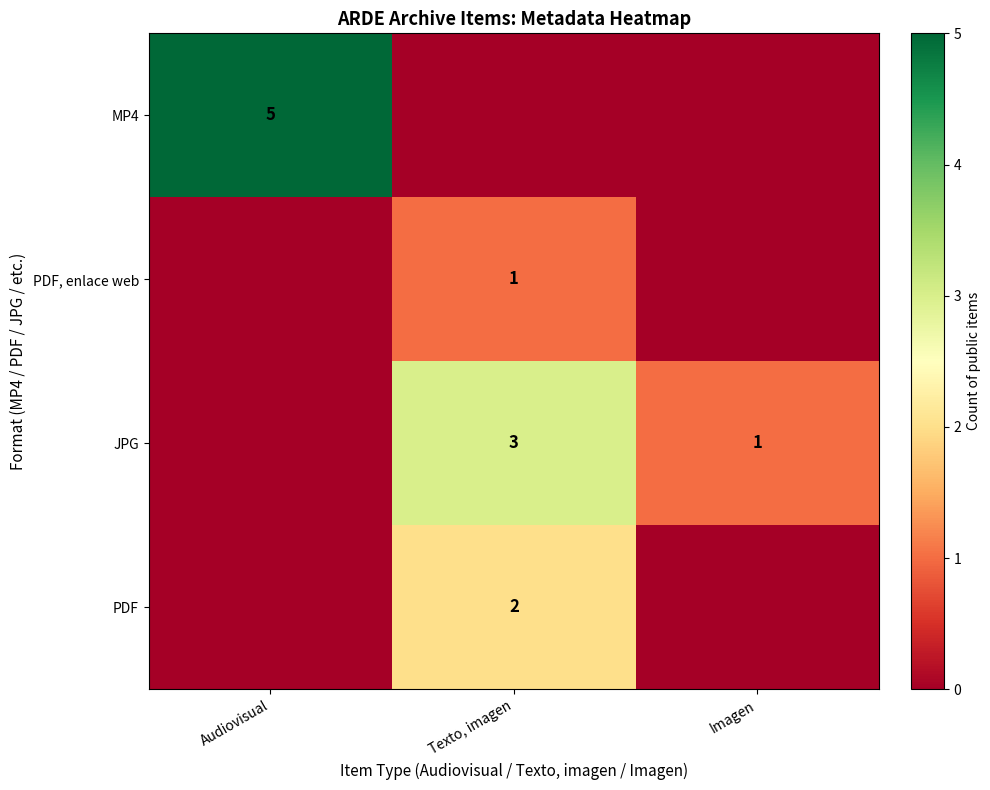

The value of PDF at Texto, imagen is 2. True or false?

True